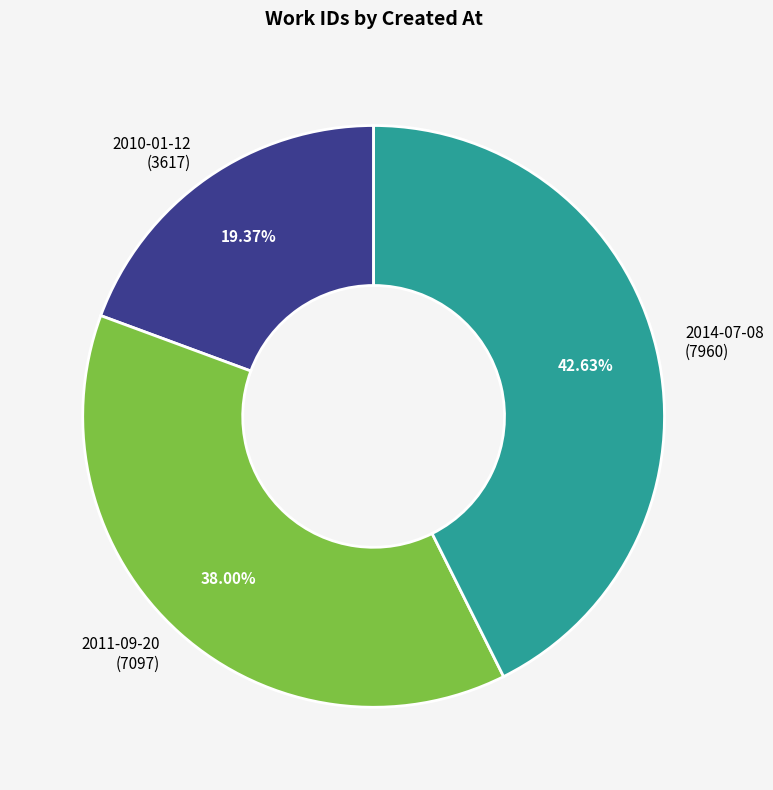

Which has a higher value, 2014-07-08 or 2011-09-20?

2014-07-08